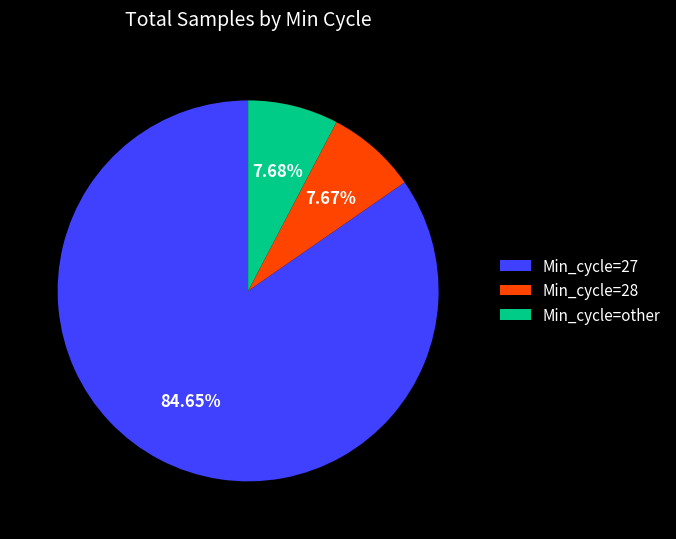

Does Min_cycle=28 account for over 50% of the chart?

No